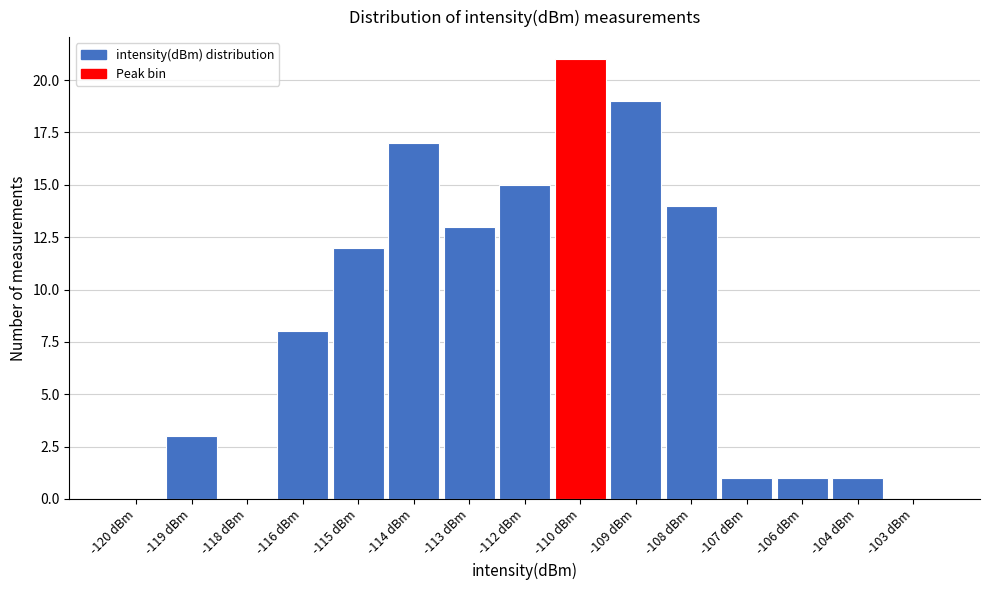

Reading left to right, extract all data points from this chart.

-120 dBm=0	-119 dBm=3	-118 dBm=0	-116 dBm=8	-115 dBm=12	-114 dBm=17	-113 dBm=13	-112 dBm=15	-110 dBm=21	-109 dBm=19	-108 dBm=14	-107 dBm=1	-106 dBm=1	-104 dBm=1	-103 dBm=0